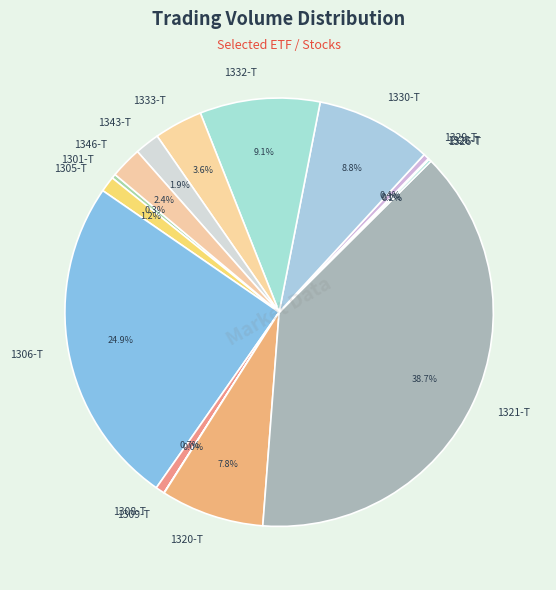

To the nearest percent, what is the average slice percentage?

7%